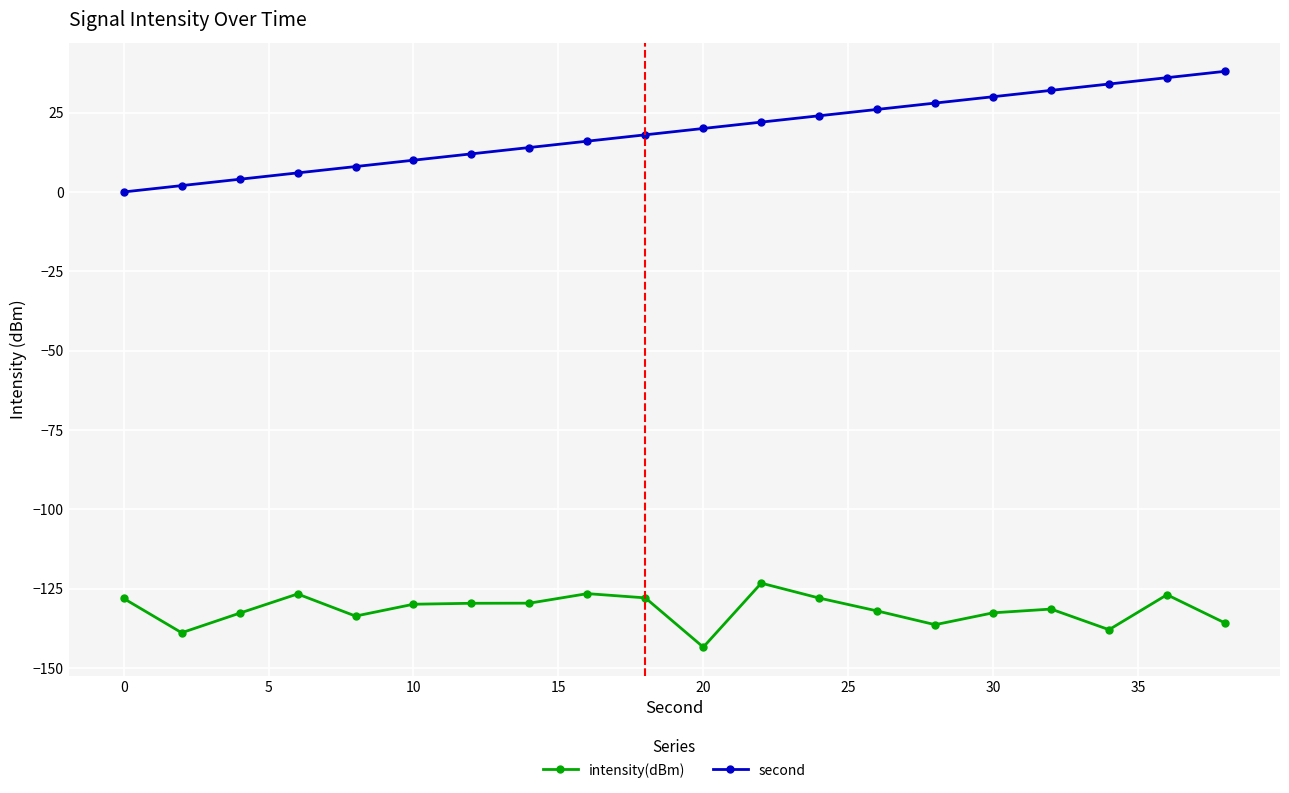

Rank the series by their average value, from lowest to highest.

intensity(dBm), second